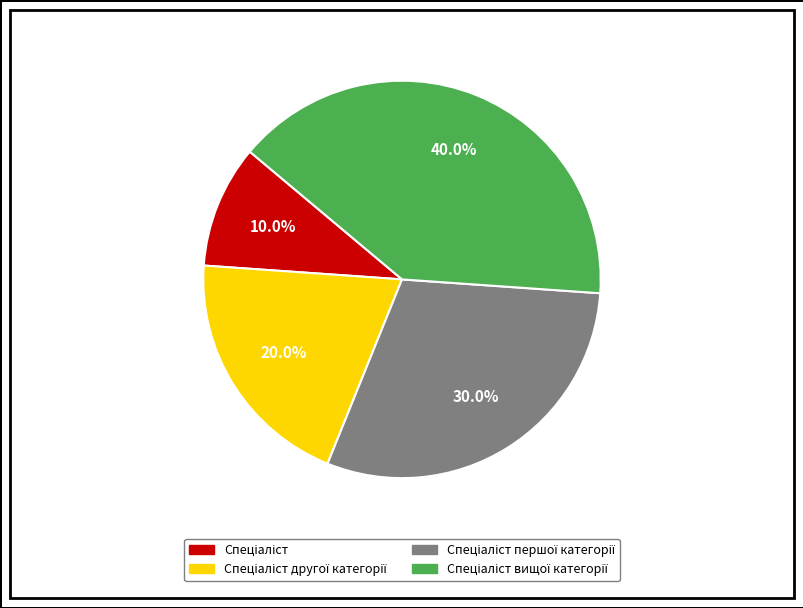

How many slices are in this pie chart?

4